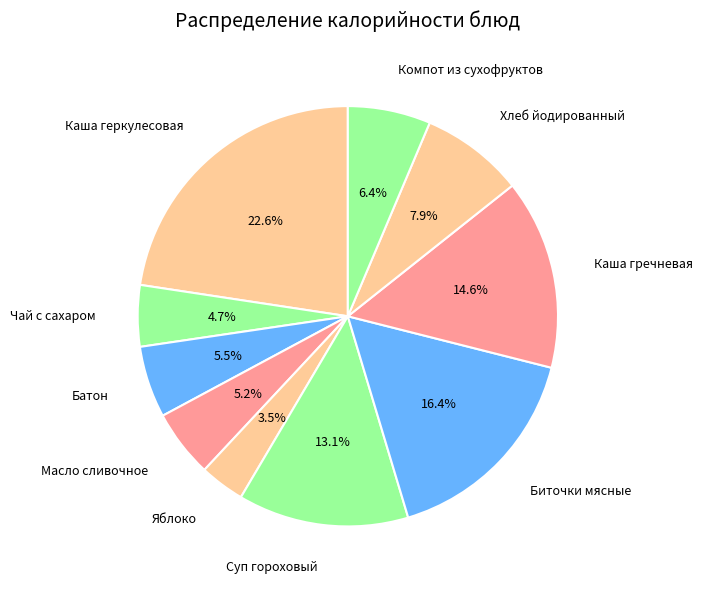

Does Масло сливочное account for over 50% of the chart?

No